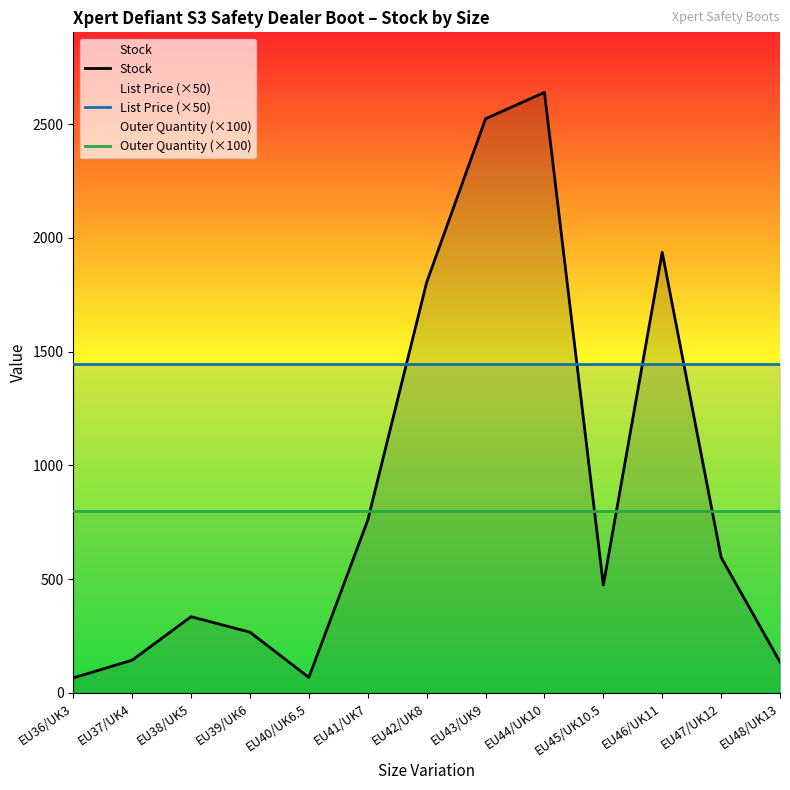

What is the value of the List Price (×50) point at the 13th from the left?

1447.5